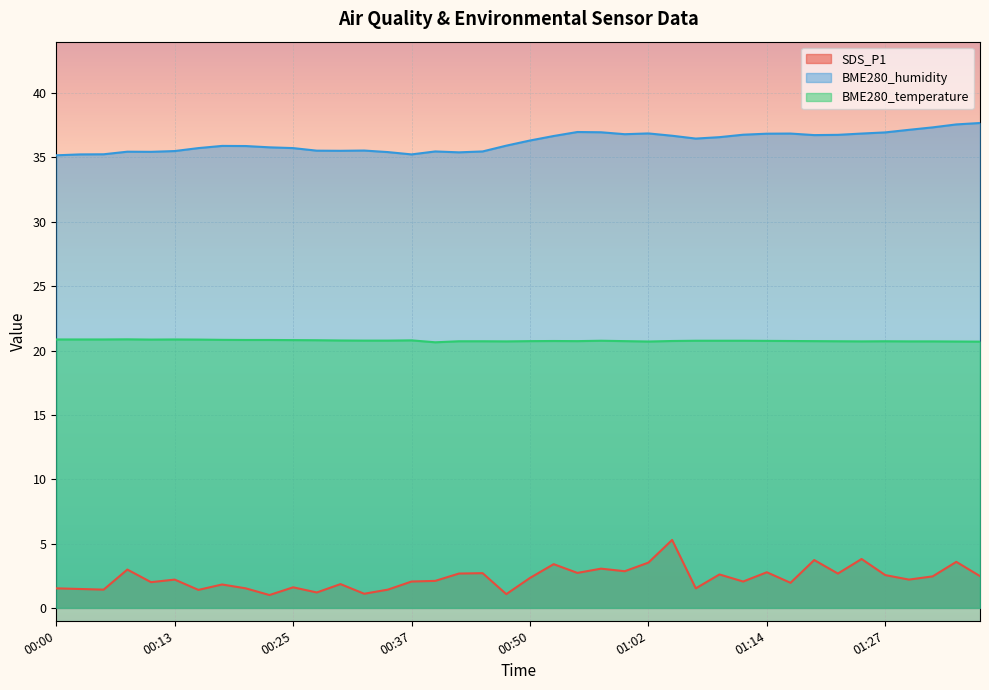

What is the total value across all series at 00:52?

60.8